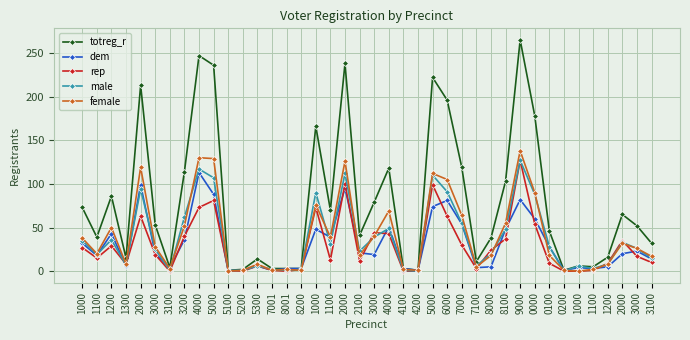

Read the dem value at 5000, to the nearest 10.

90